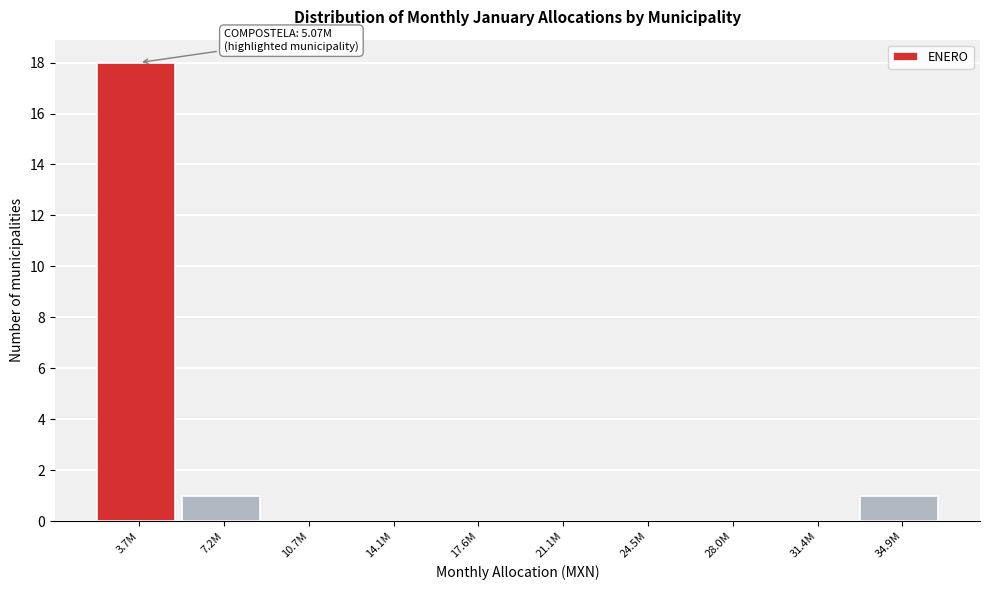

Reading left to right, list all the values displayed in this chart.

3.7M=18	7.2M=1	10.7M=0	14.1M=0	17.6M=0	21.1M=0	24.5M=0	28.0M=0	31.4M=0	34.9M=1